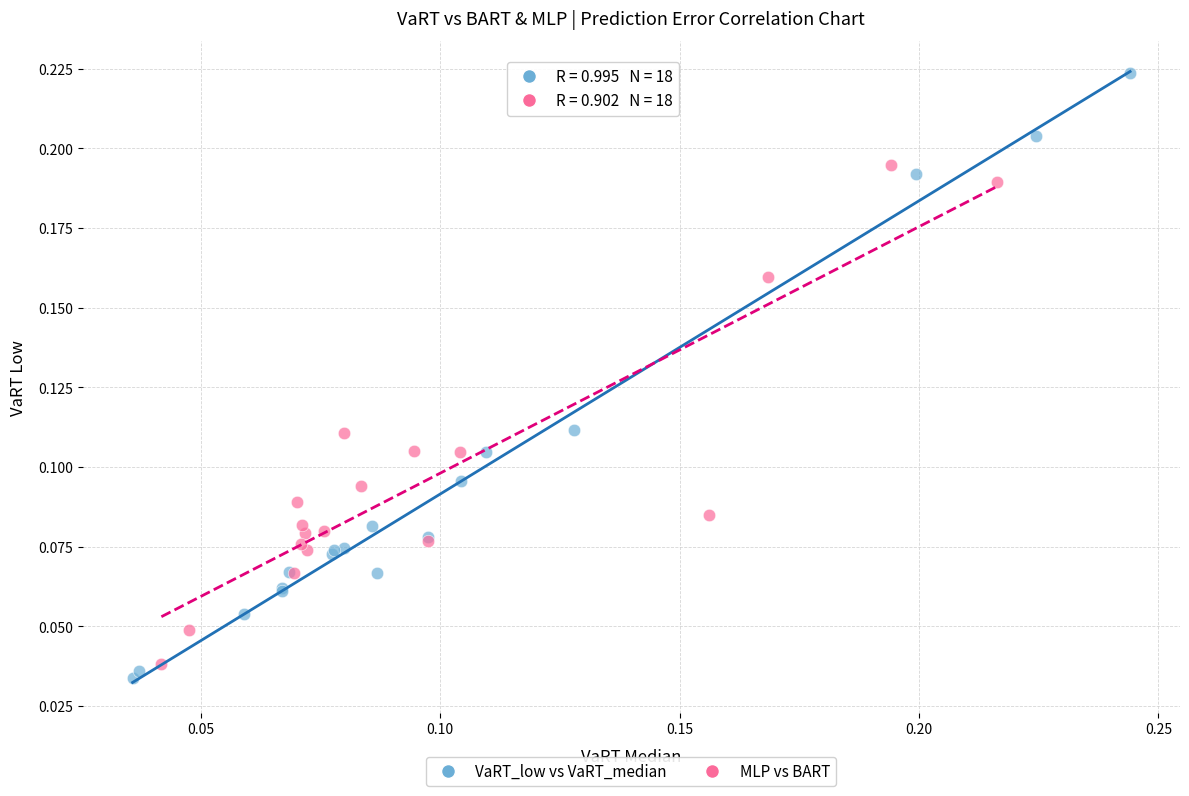

What are all the series names shown in the legend?

VaRT_low vs VaRT_median, MLP vs BART